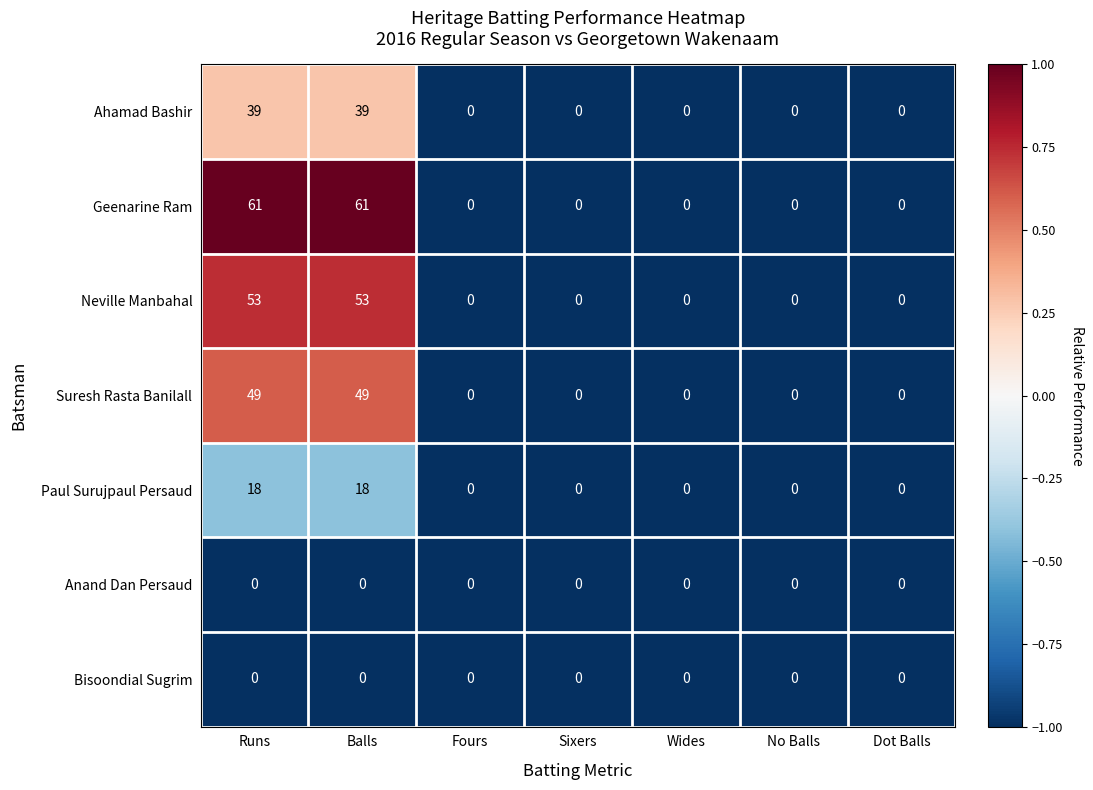

What is the average value of the Suresh Rasta Banilall series?

14